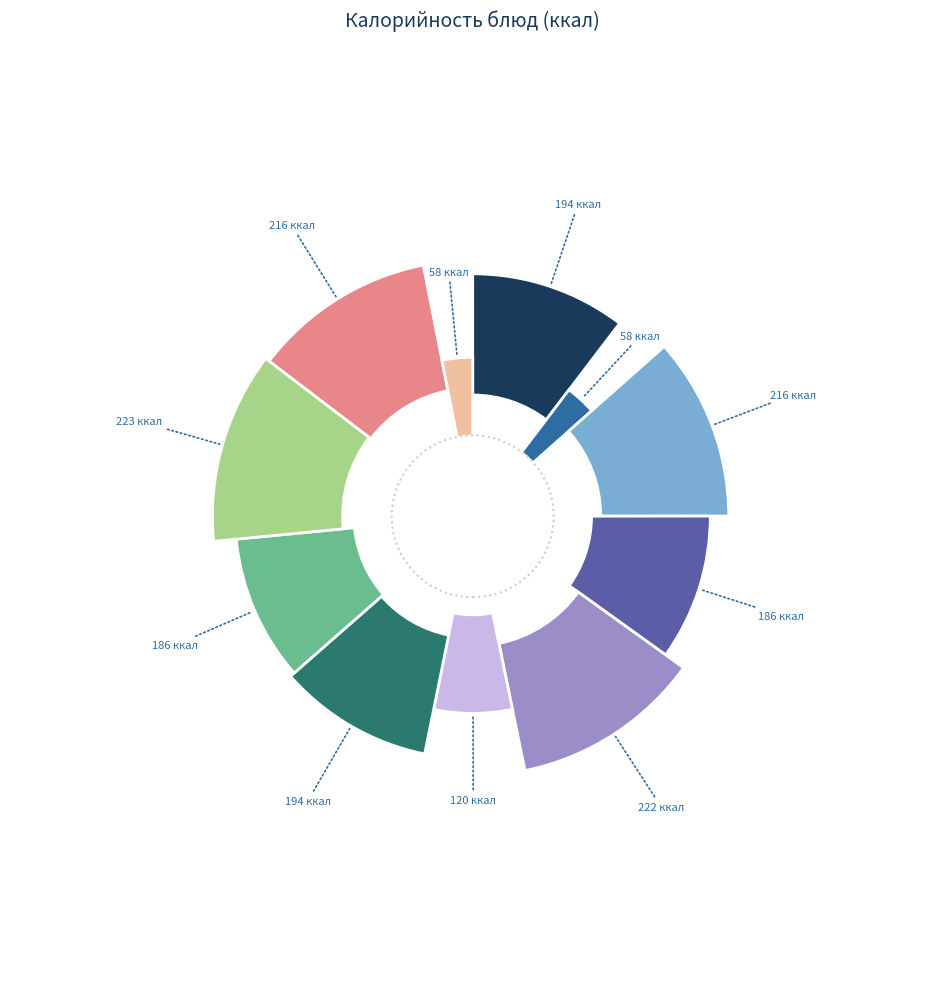

What percentage is NOT represented by Чай с/с (завтрак)?

96.9%